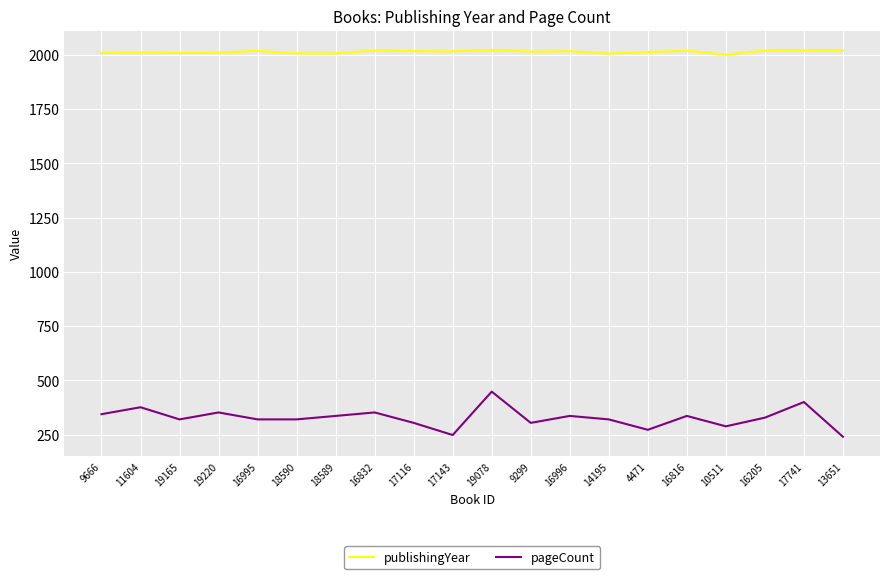

Which series has the largest range (max minus min)?

pageCount